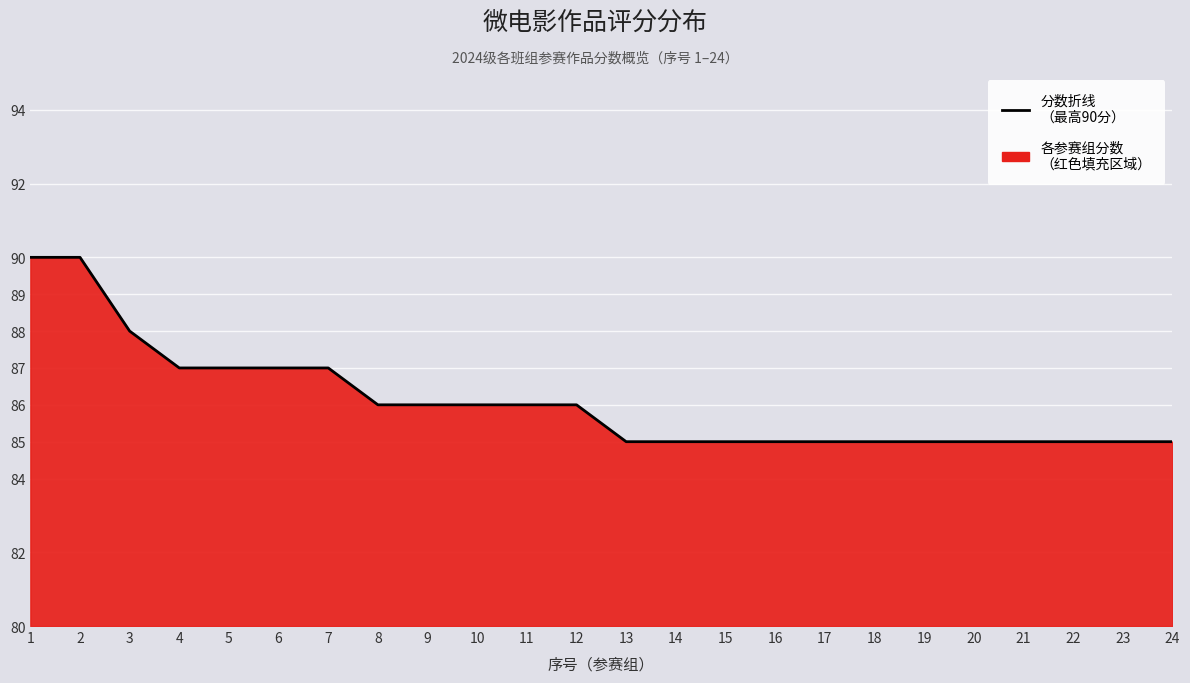

Reading left to right, transcribe all the data shown in this chart.

90	90	88	87	87	87	87	86	86	86	86	86	85	85	85	85	85	85	85	85	85	85	85	85